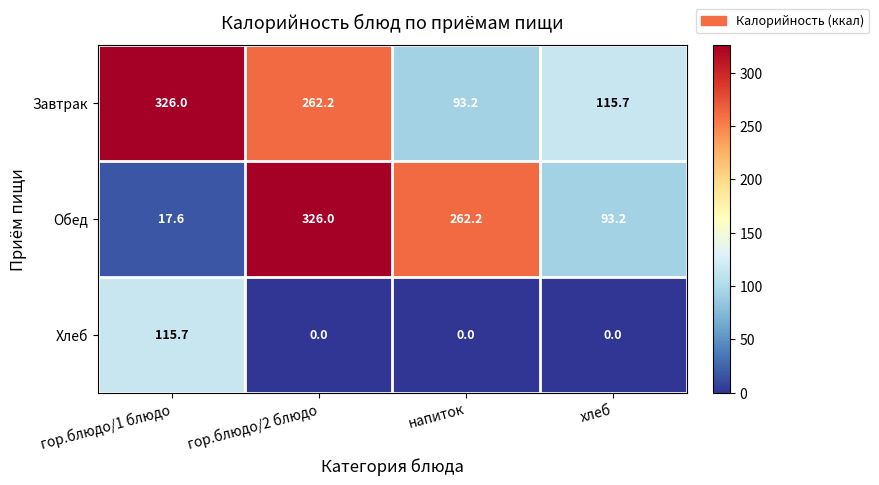

Rank the categories by Завтрак value from highest to lowest.

гор.блюдо/1 блюдо, гор.блюдо/2 блюдо, хлеб, напиток